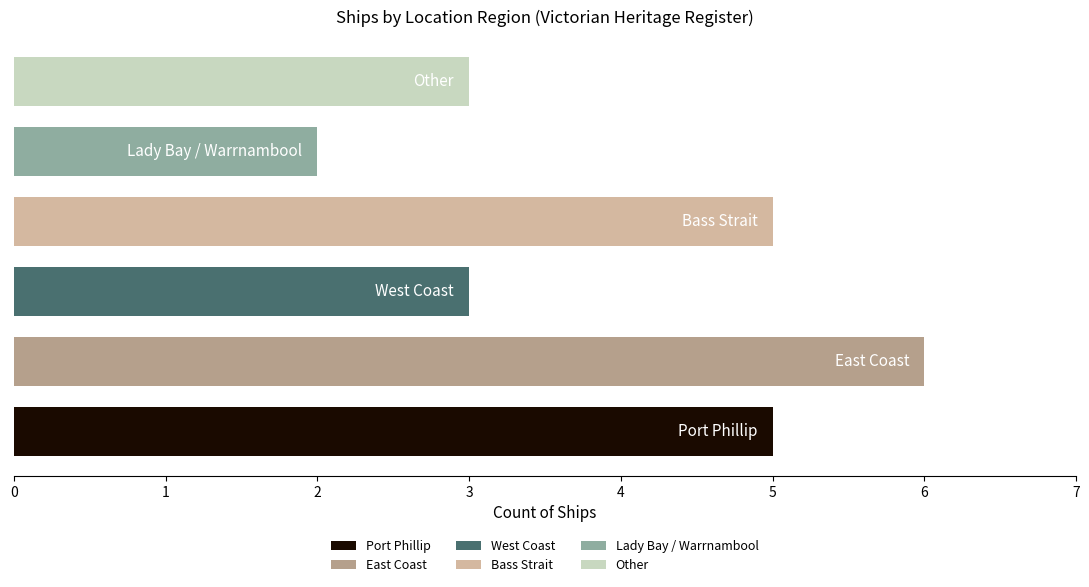

What is the average value?

4